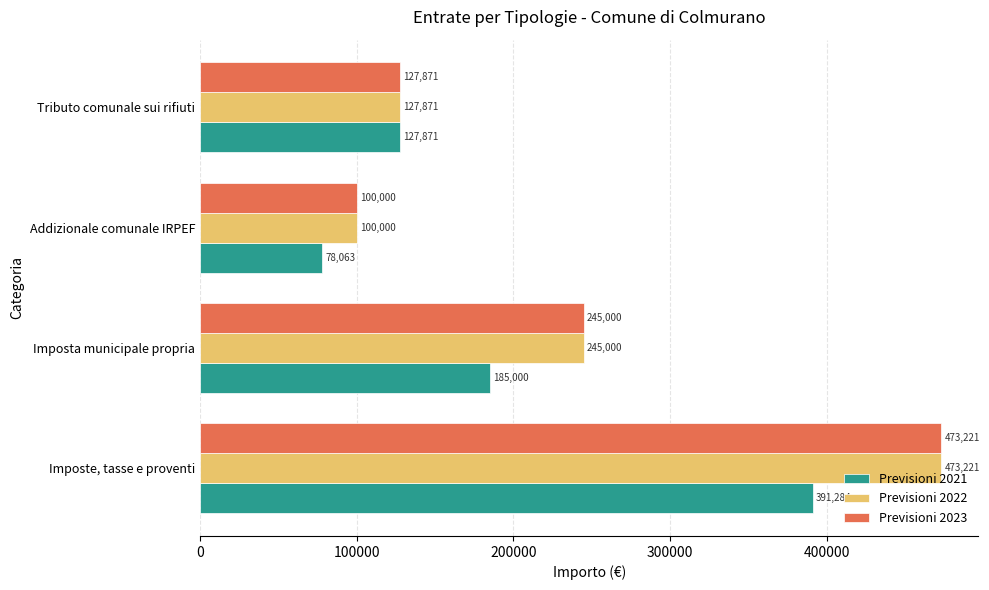

True or false: Previsioni 2023 has a value of 689415 at Imposte, tasse e proventi.

False